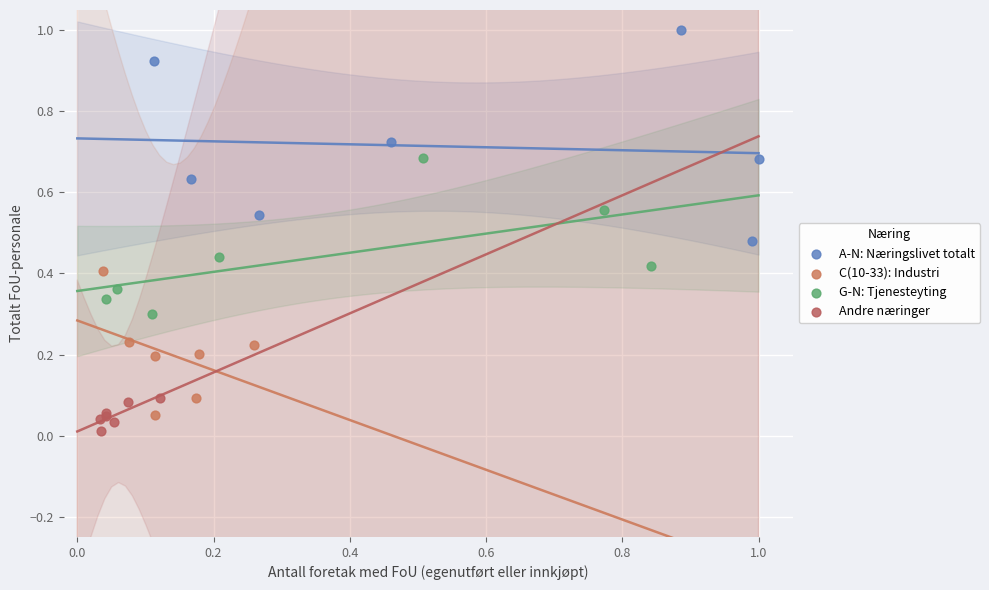

Which series contains the highest Y value?

A-N: Næringslivet totalt